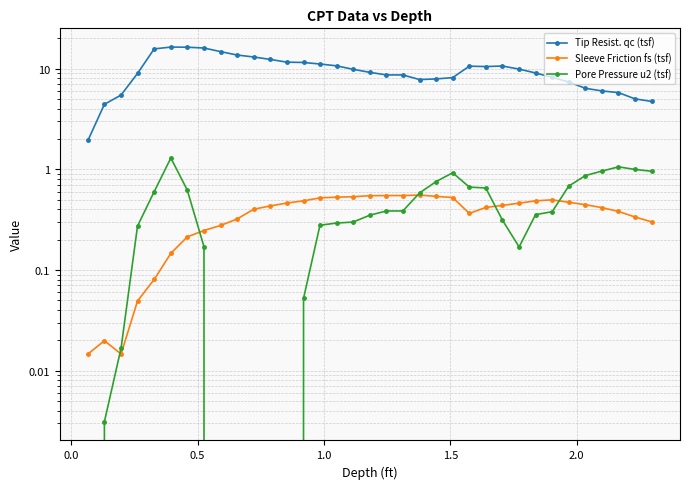

The value of Tip Resist. qc (tsf) at 9 is 19.0. True or false?

False